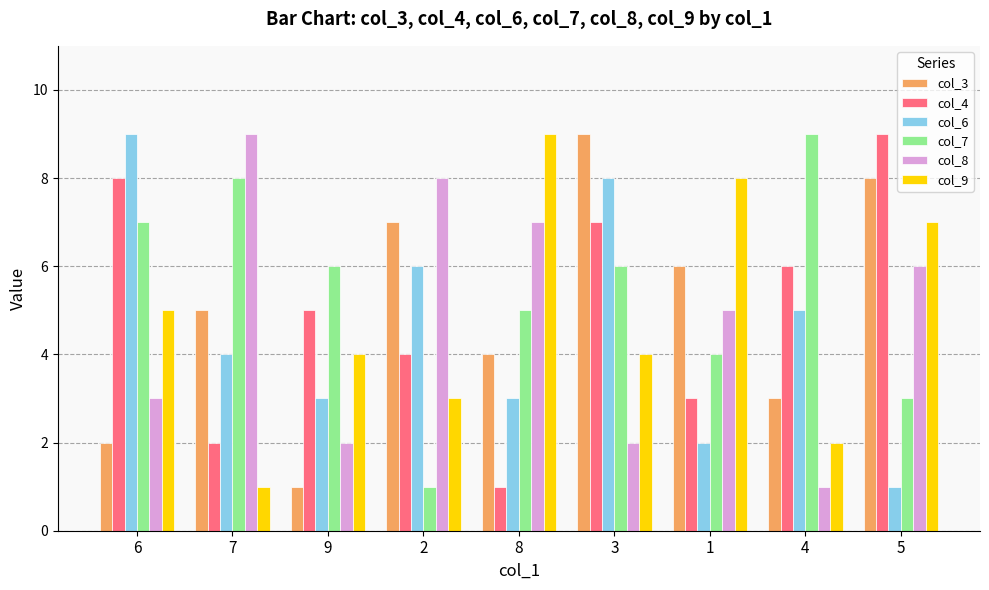

How many data points in col_4 are less than 5?

4